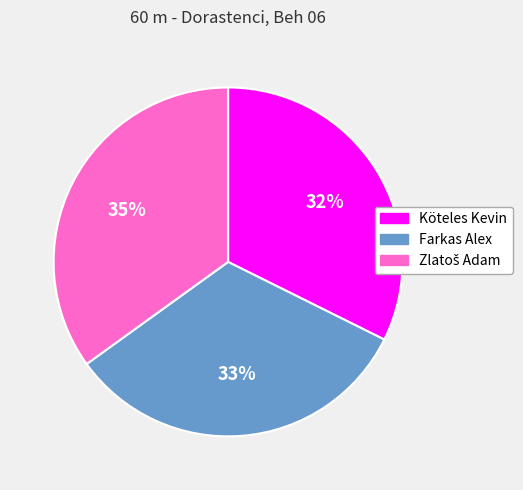

What percentage is the Farkas Alex slice, to the nearest percent?

33%